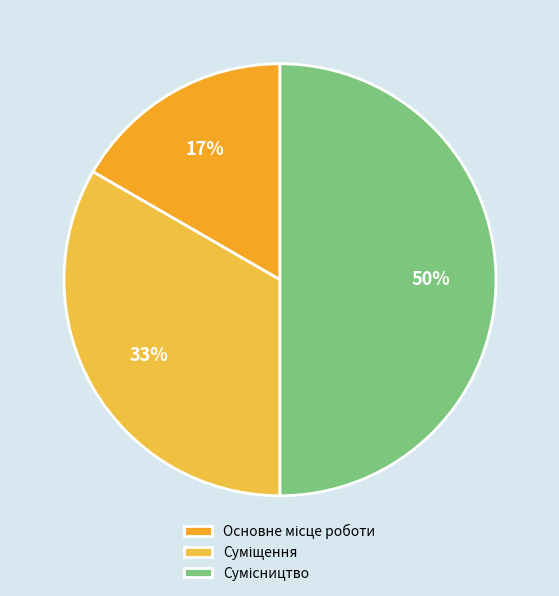

How many segments does this pie chart have?

3